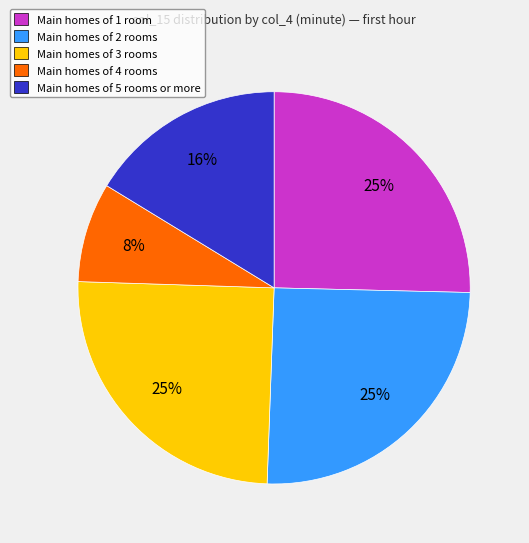

Is there any slice that represents more than half of the pie?

No